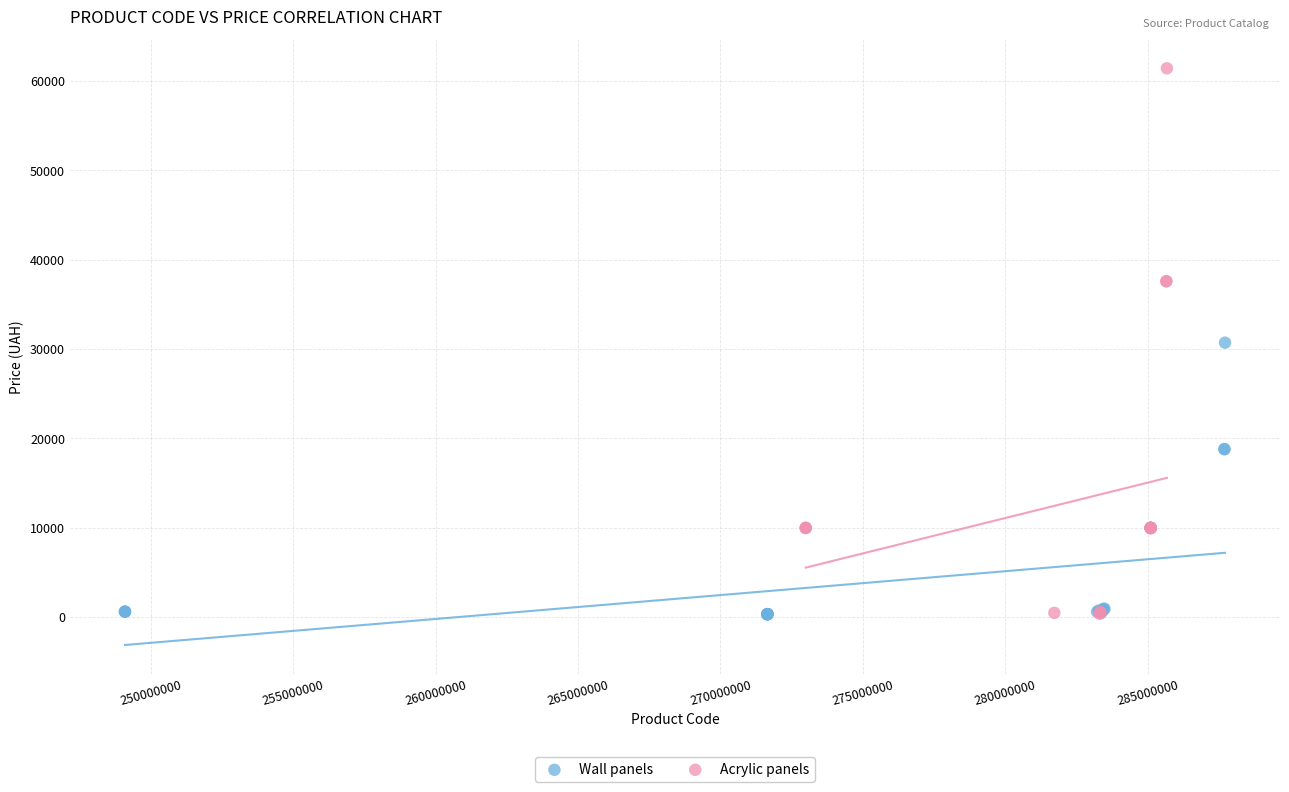

Which series contains the highest Y value?

Acrylic panels